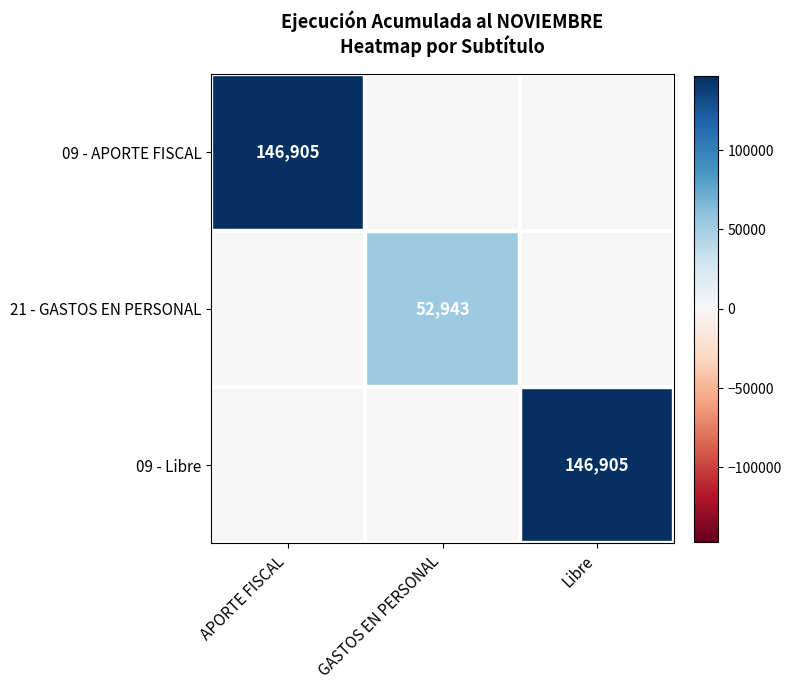

Is the value of 21 - GASTOS EN PERSONAL at GASTOS EN PERSONAL greater than the value of 09 - APORTE FISCAL at APORTE FISCAL?

No